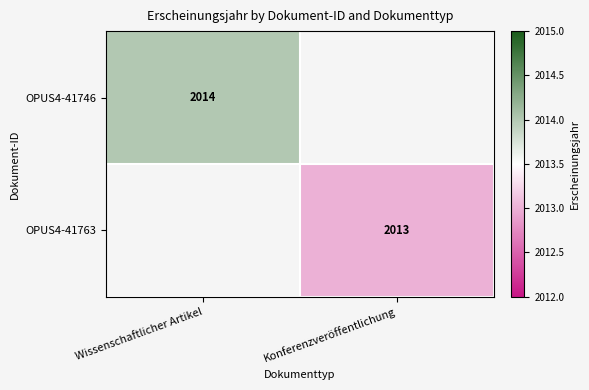

The OPUS4-41763 series shows 2013 at Konferenzveröffentlichung. True or false?

True